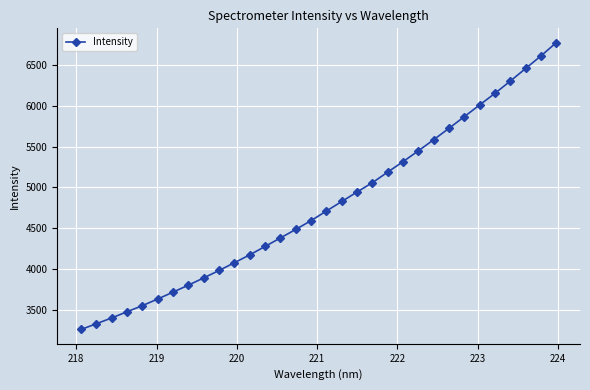

What is the value of the 16th point from the left?

4594.4